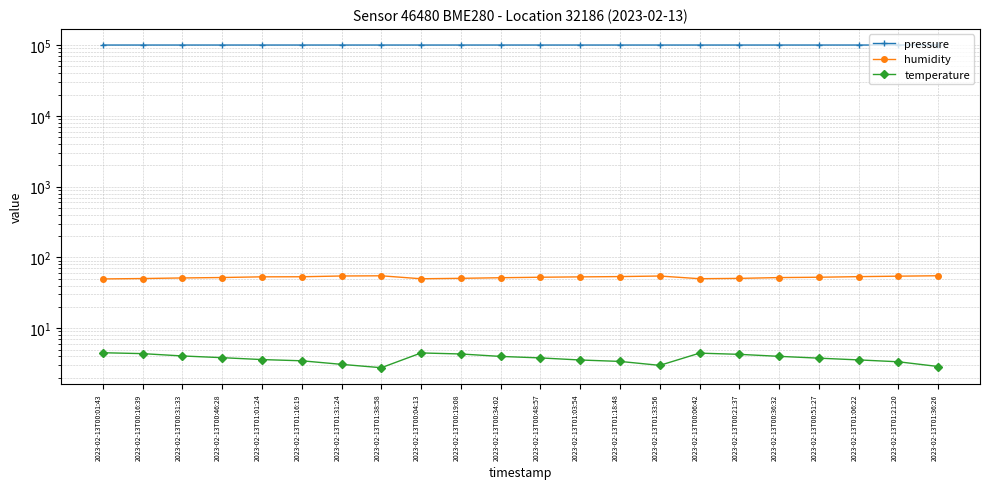

What is the maximum value for pressure?

100533.8